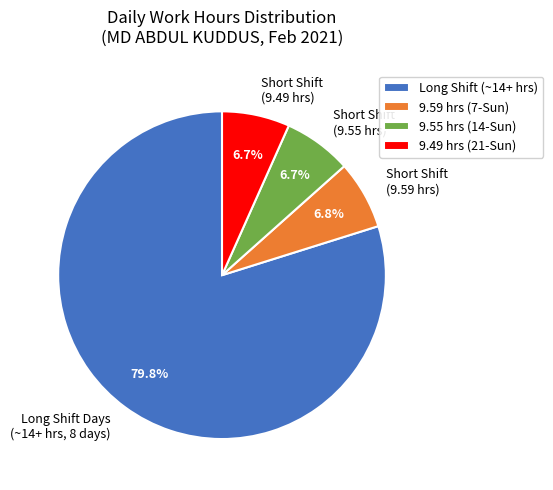

Is there a majority slice in this chart?

Yes